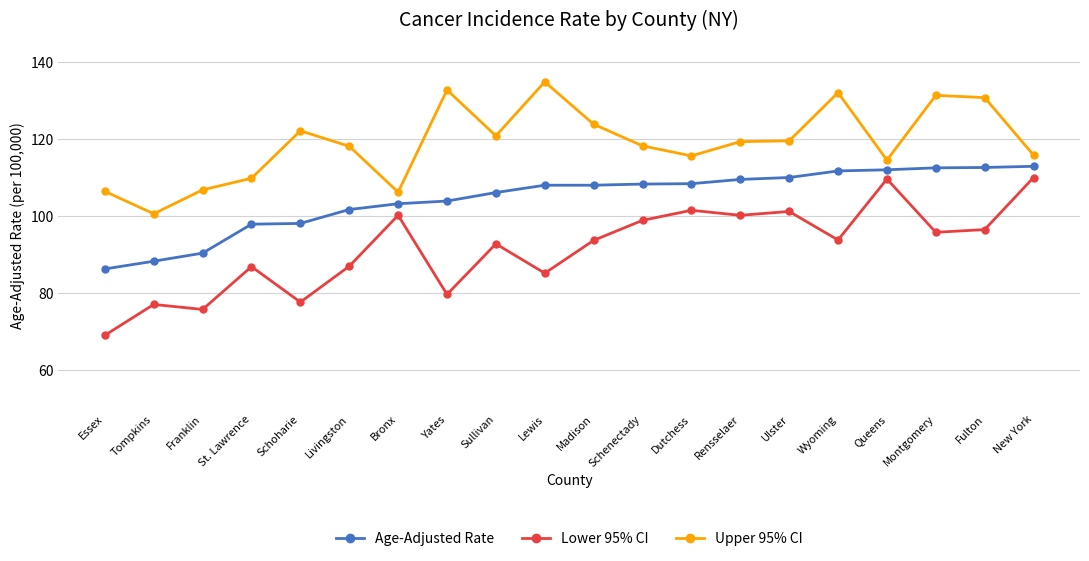

Which series has the largest range (max minus min)?

Lower 95% CI